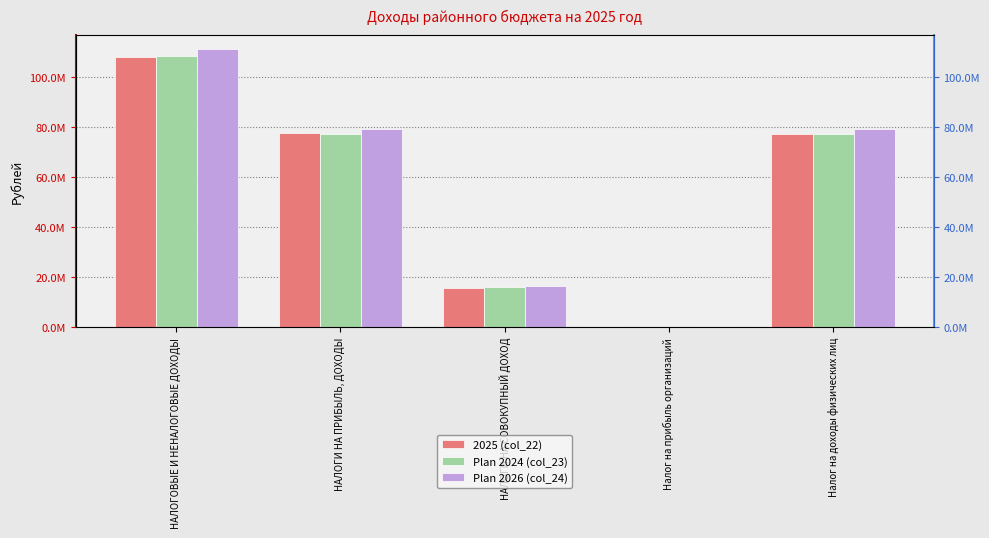

What is the maximum value for 2025 (col_22)?

108141019.1